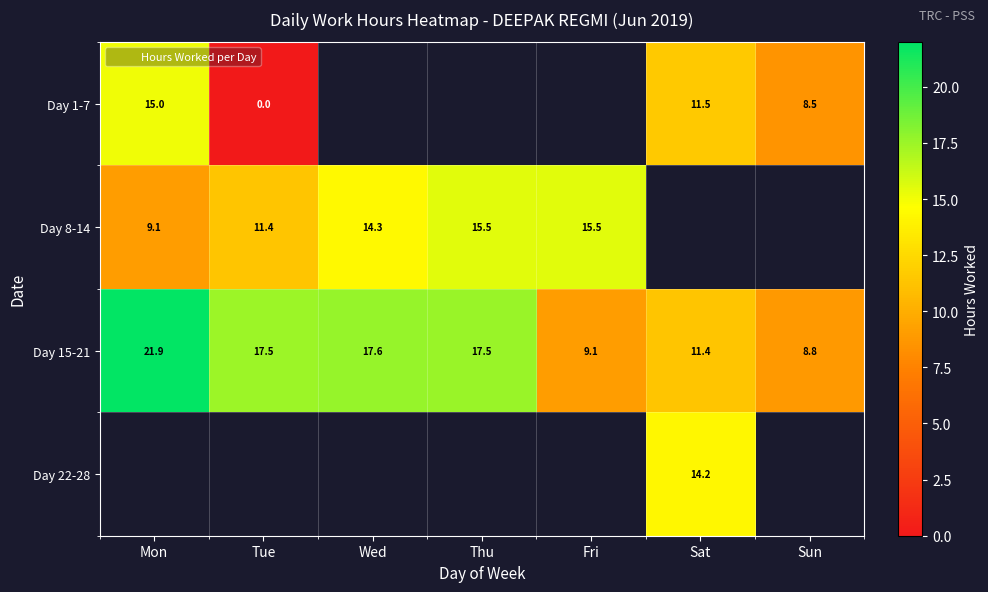

List the series in order of their overall mean, lowest first.

Day 1-7, Day 8-14, Day 15-21, Day 22-28